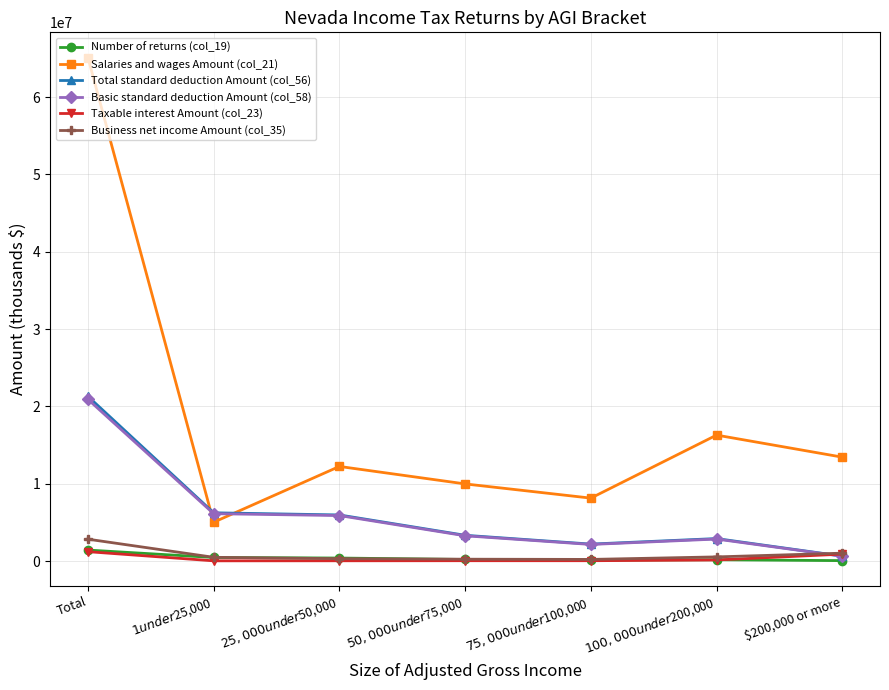

In Number of returns (col_19), how many points are lower than both neighbors (excluding endpoints)?

1